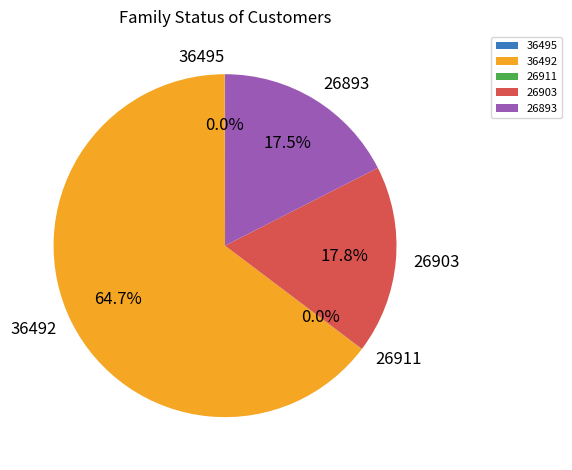

Does any single category account for the majority?

Yes